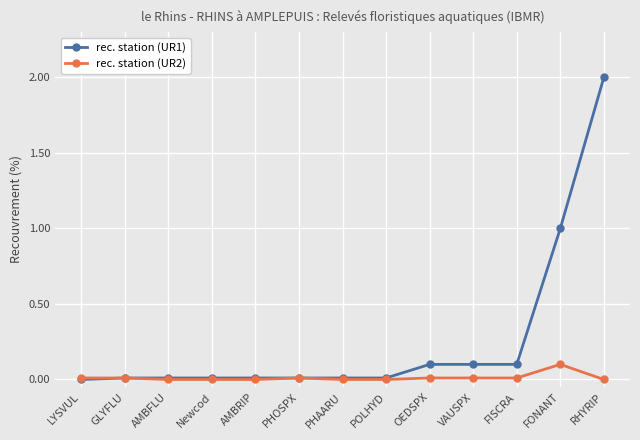

Which category has the highest value in the rec. station (UR2) series?

FONANT